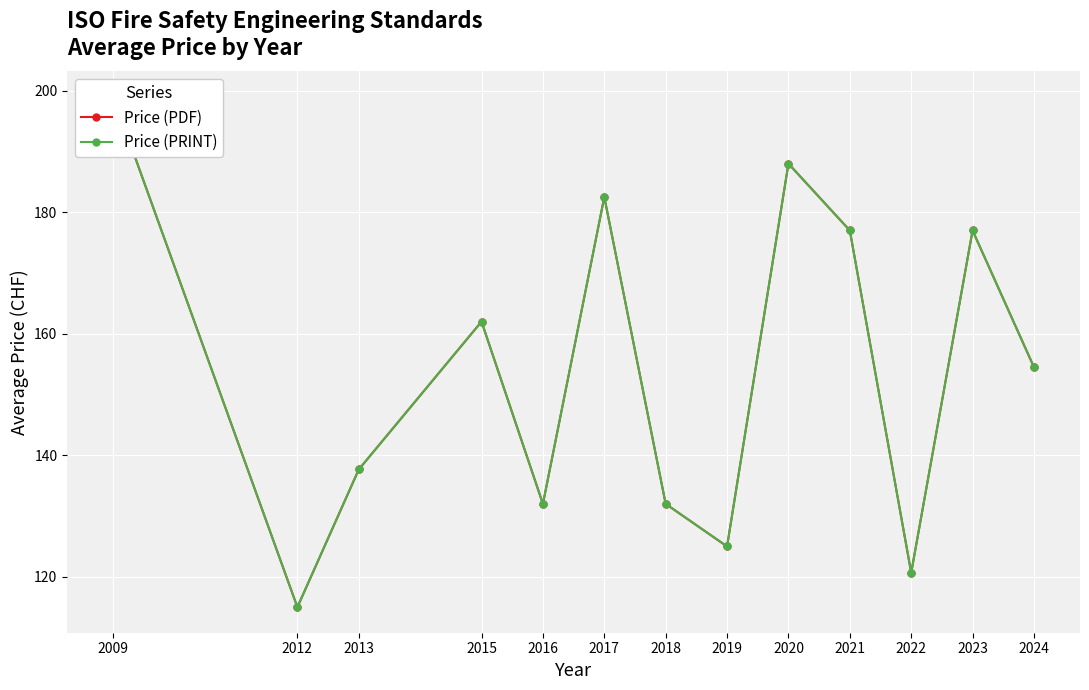

At which category does the chart reach its peak across all series?

2009